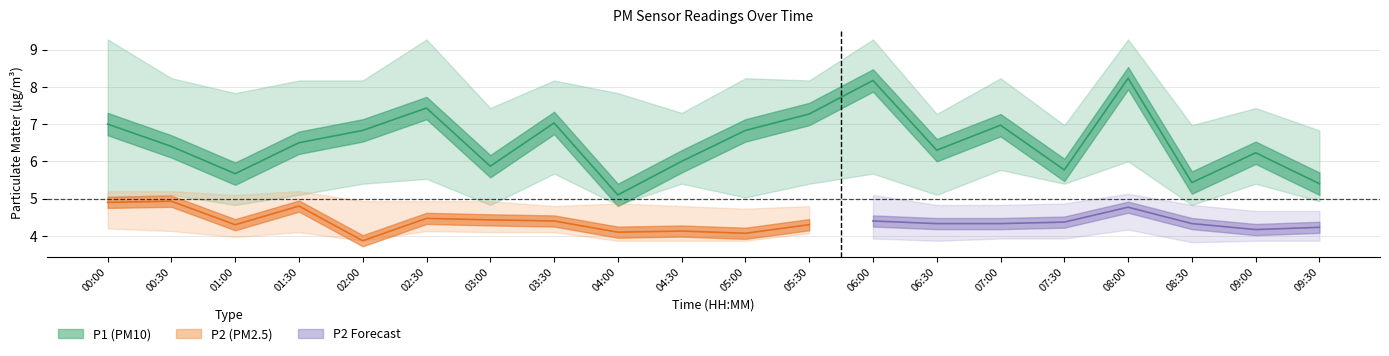

True or false: the data shows 7.0 at 03:30.

True